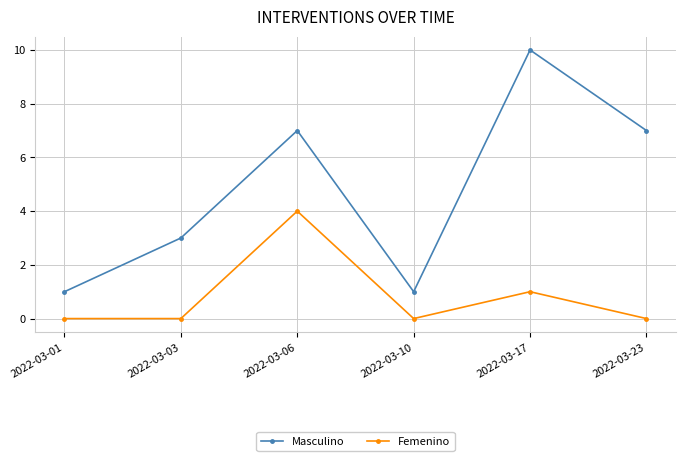

What is the sum of all Femenino values?

5